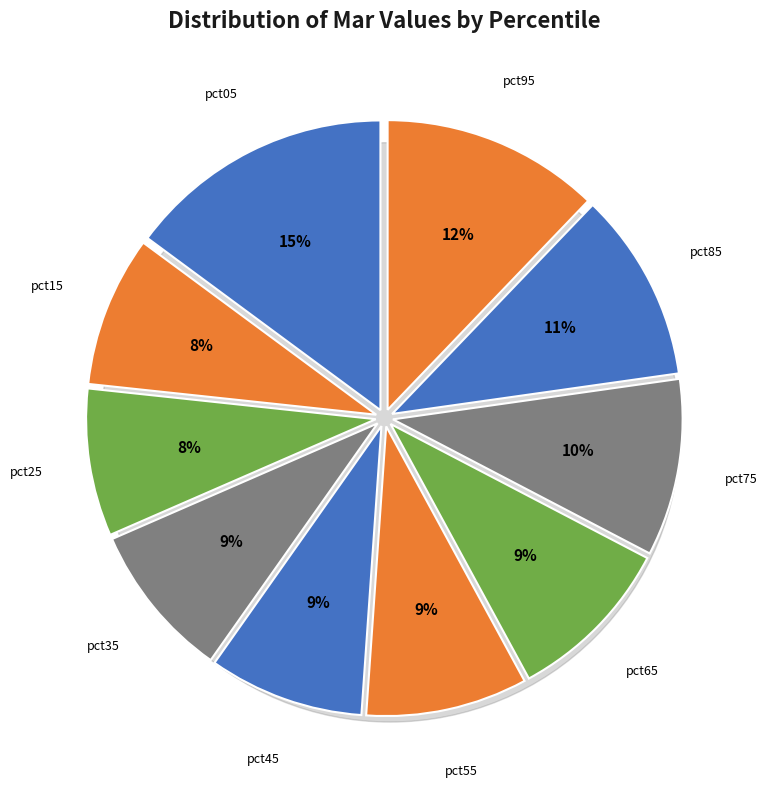

Which category has the smallest portion of the pie?

pct25